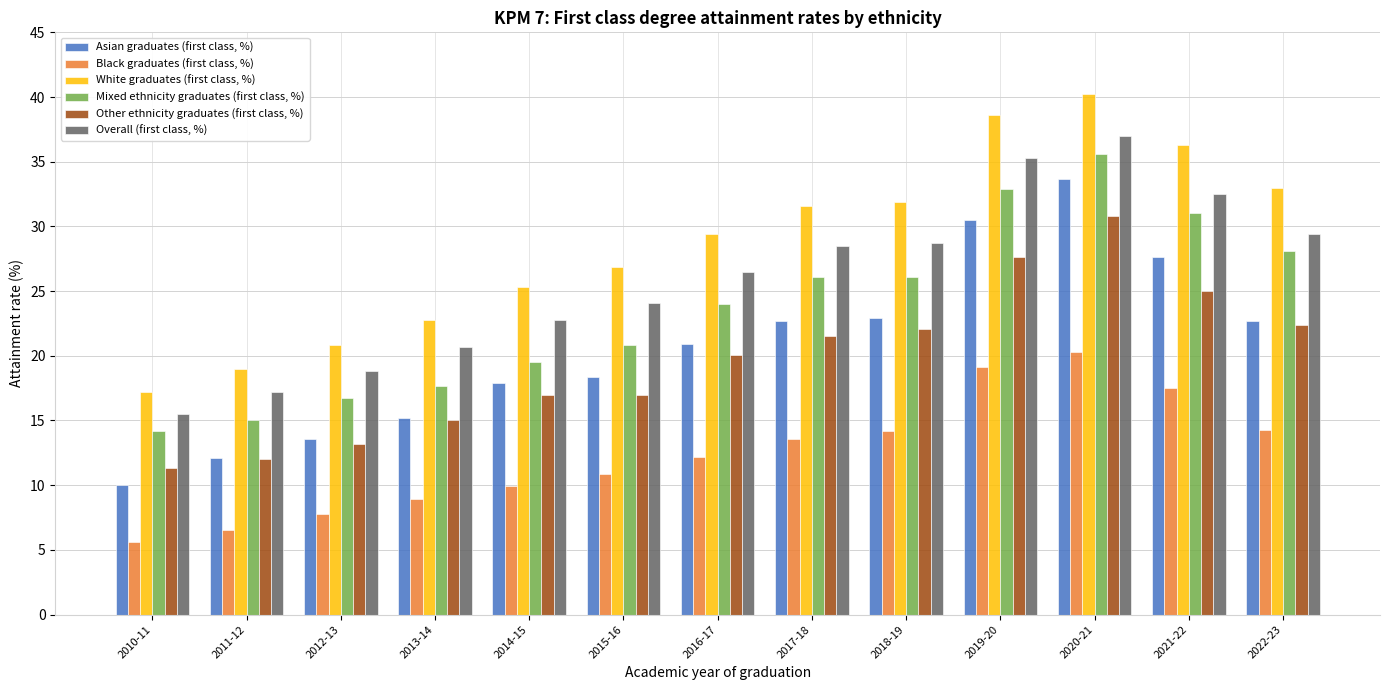

What is the label of the 5th bar from the right?

2018-19